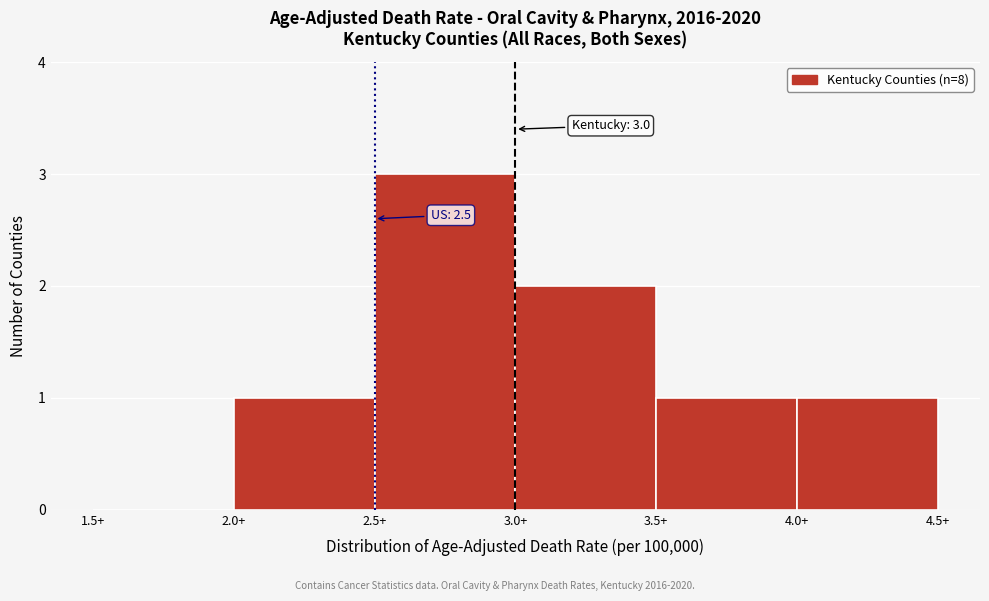

Which range on the x-axis has the tallest bar?

2.5 to 3.0